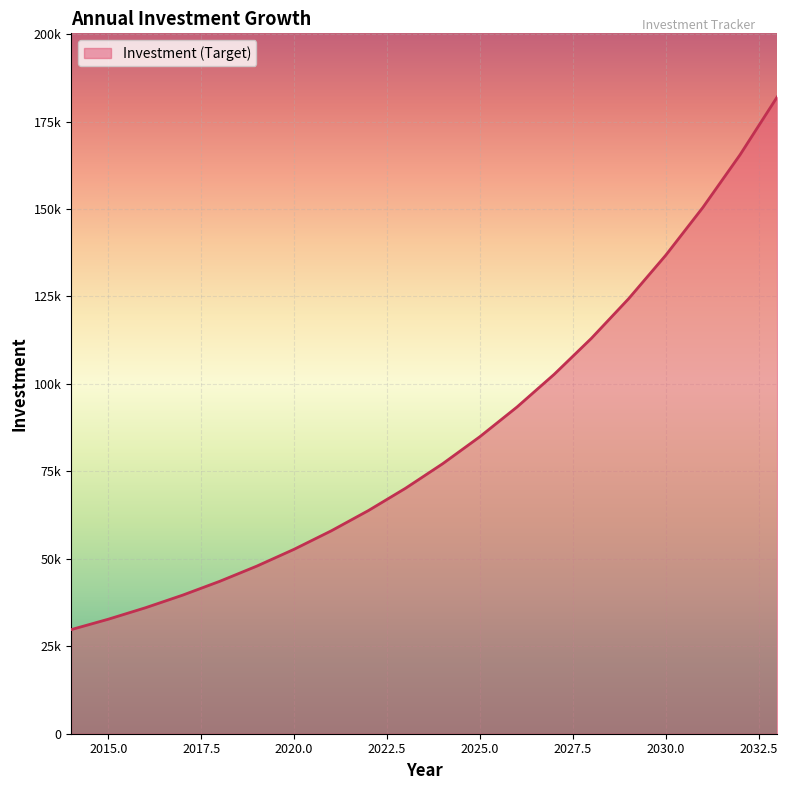

What is the value of the 5th point from the left?

43574.4